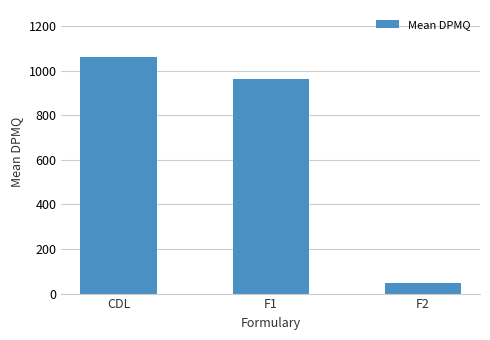

True or false: the data shows 703.1 at CDL.

False